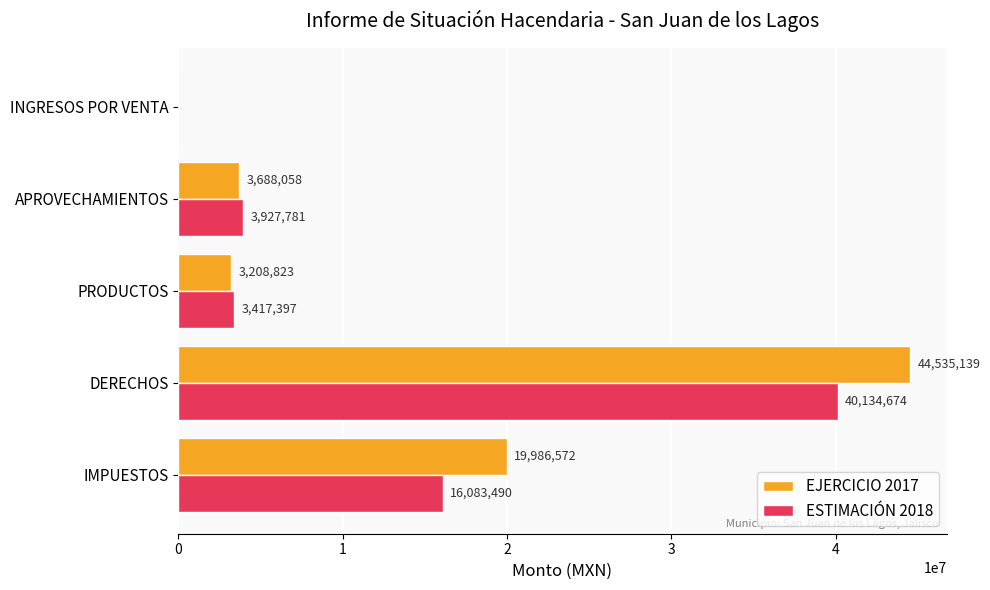

Which series changed the most between DERECHOS and PRODUCTOS?

EJERCICIO 2017